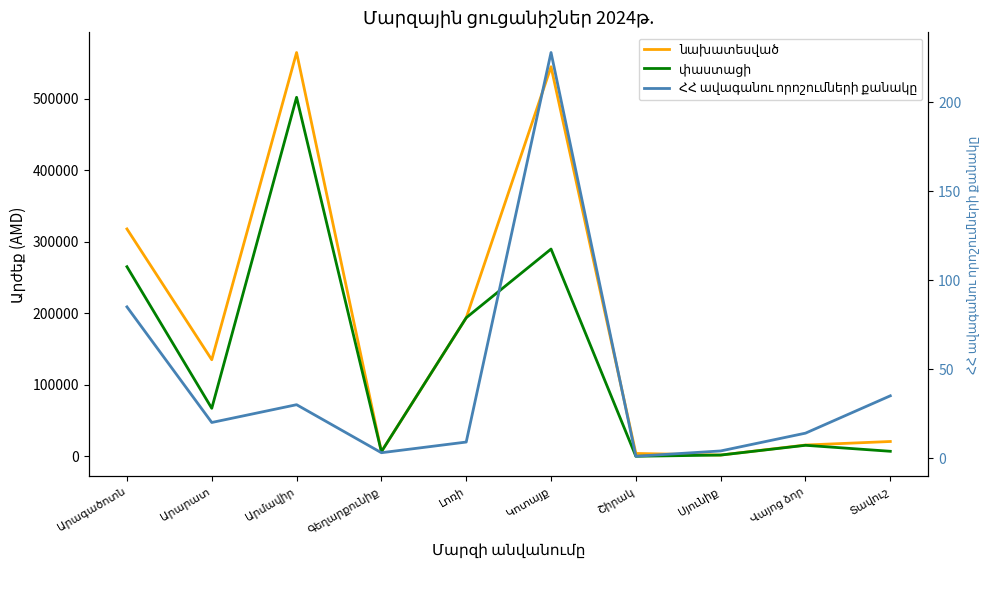

At which category does ՀՀ ավագանու որոշումների քանակը reach its first local valley?

Արարատ